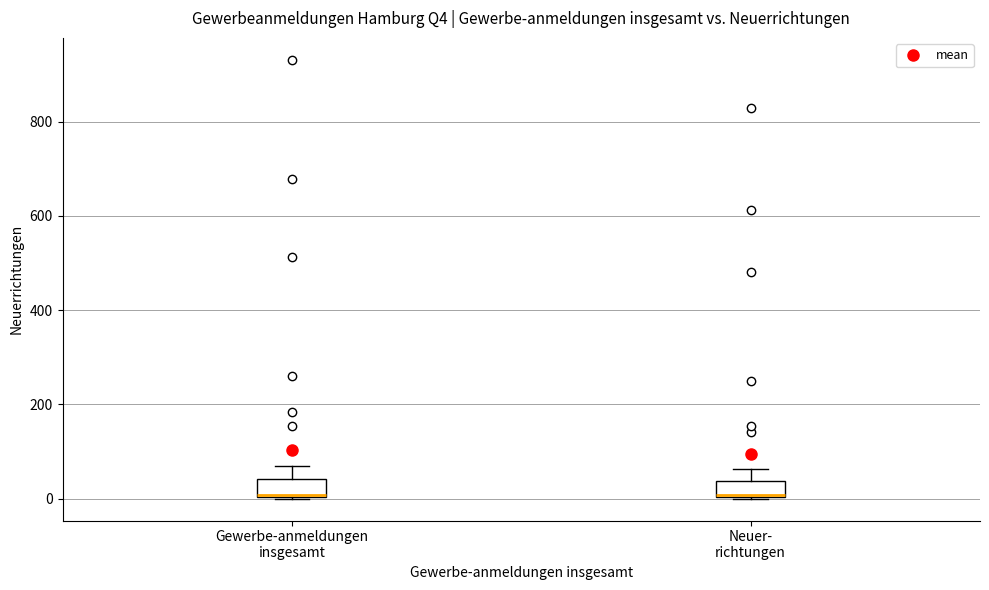

Where is the lower edge of the box for Gewerbe-anmeldungen insgesamt on the y-axis? The values are not printed on the chart, so give them approximately, as read against the axis.

0